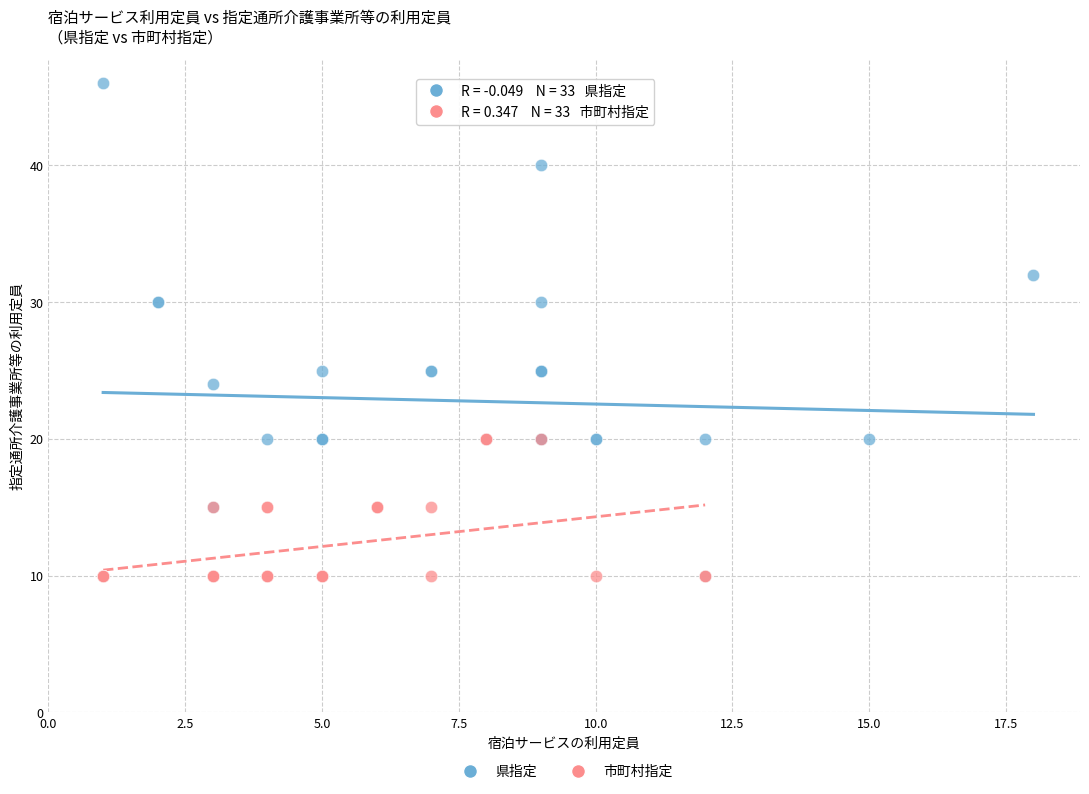

What are all the series names shown in the legend?

県指定, 市町村指定